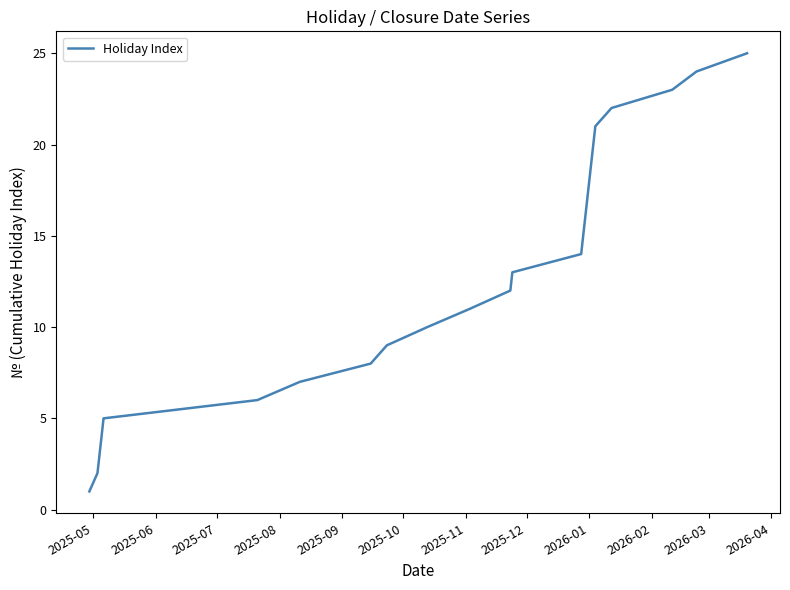

What is the greatest value displayed?

25